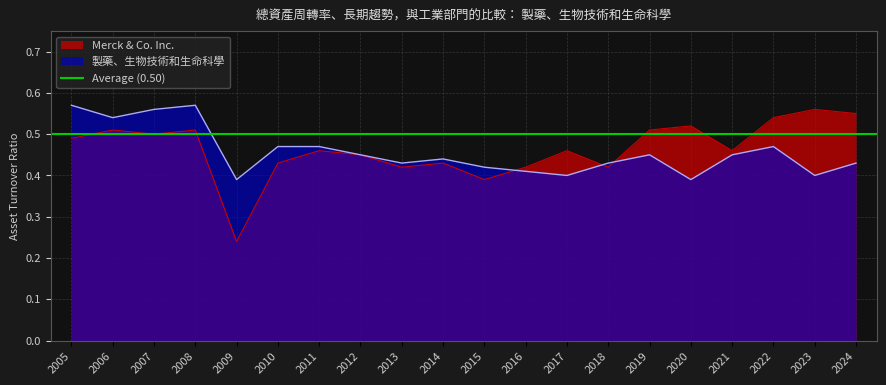

What is the difference between the maximum and minimum values in the Merck & Co. Inc. series?

0.3